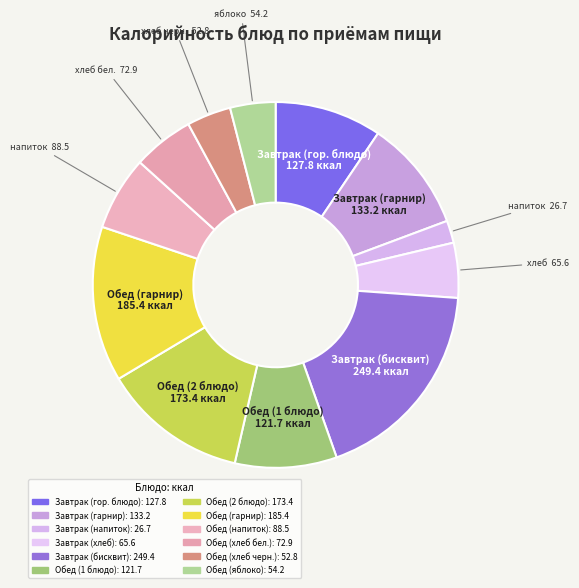

What is the change in value from Завтрак (напиток) to Обед (хлеб черн.)?

+26.1